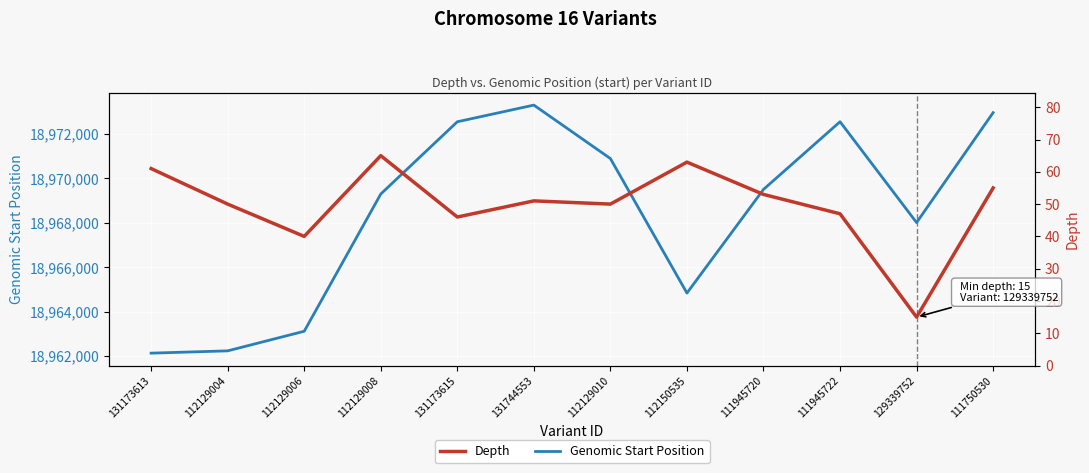

Reading right to left, list all the values displayed in this chart.

Genomic Start Position: 18972968	18968013	18972558	18969508	18964837	18970899	18973308	18972557	18969300	18963116	18962233	18962129
Depth: 55	15	47	53	63	50	51	46	65	40	50	61